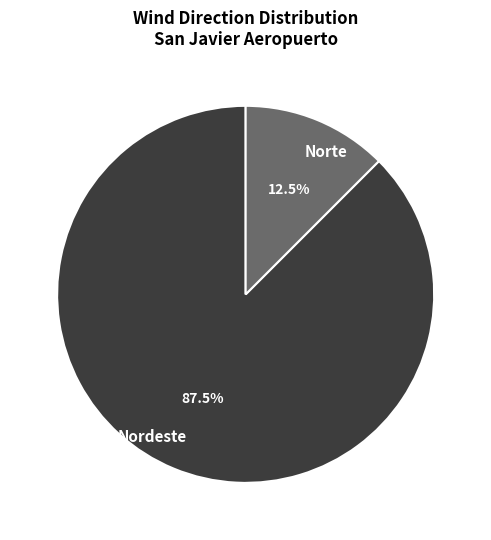

Which slice is the smallest?

Norte